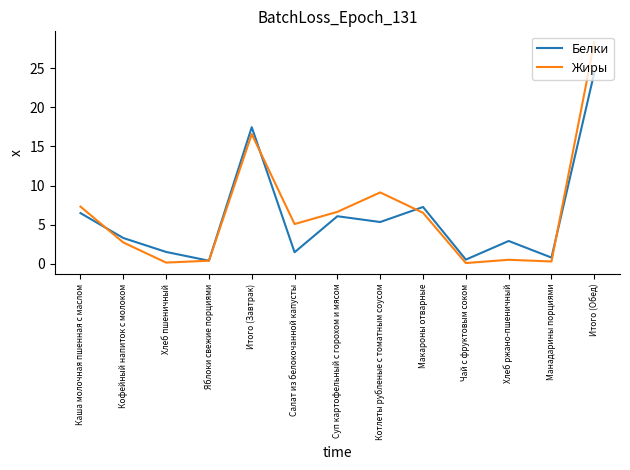

Does the chart have visible grid lines?

No